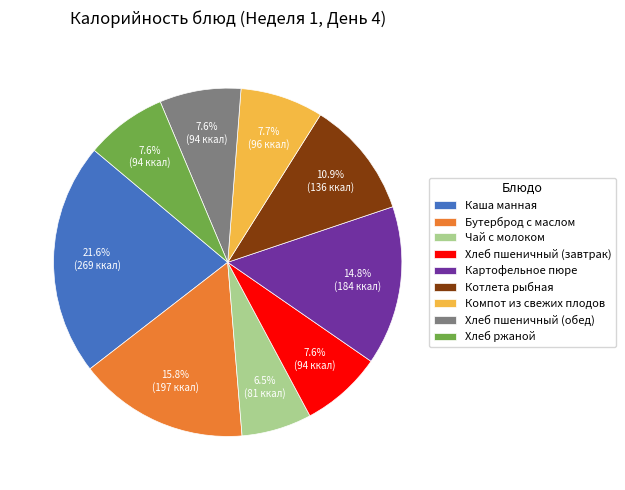

Is there any slice that represents more than half of the pie?

No